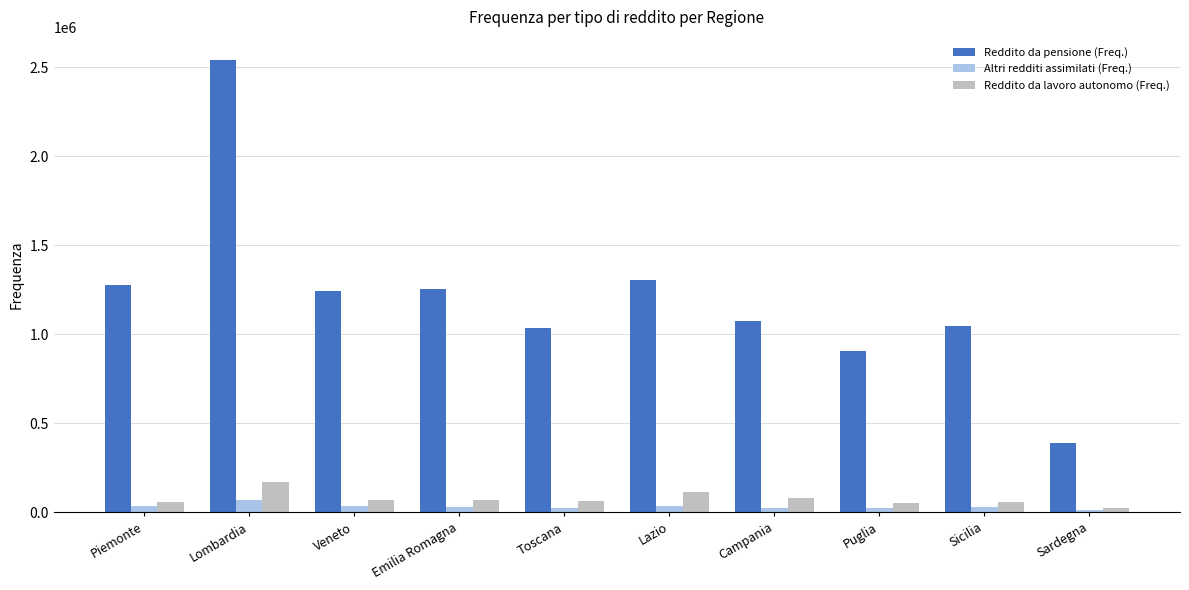

Rank the series by their maximum value, from lowest to highest.

Altri redditi assimilati (Freq.), Reddito da lavoro autonomo (Freq.), Reddito da pensione (Freq.)